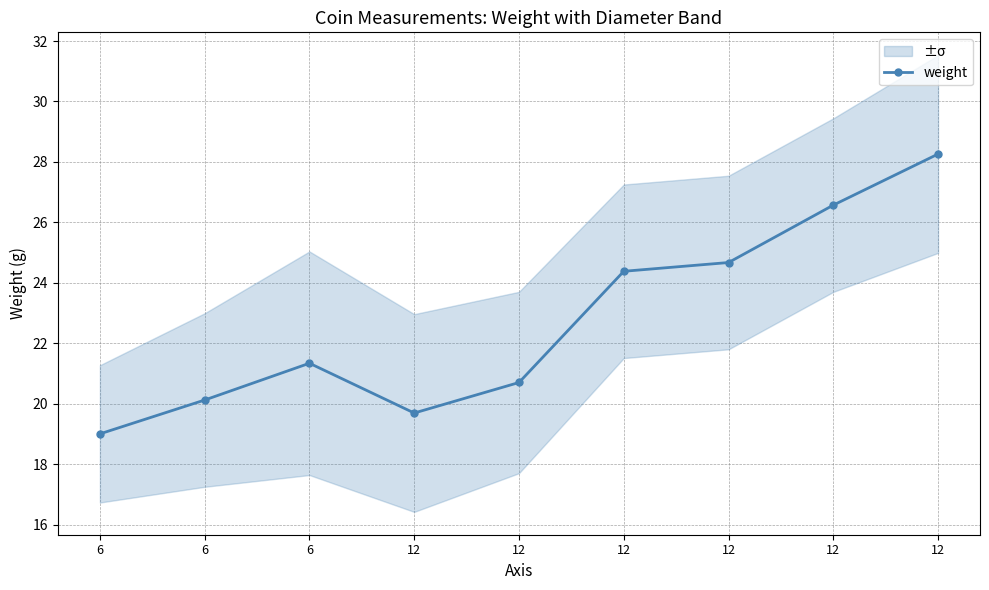

At which label does the data first exceed 21?

6